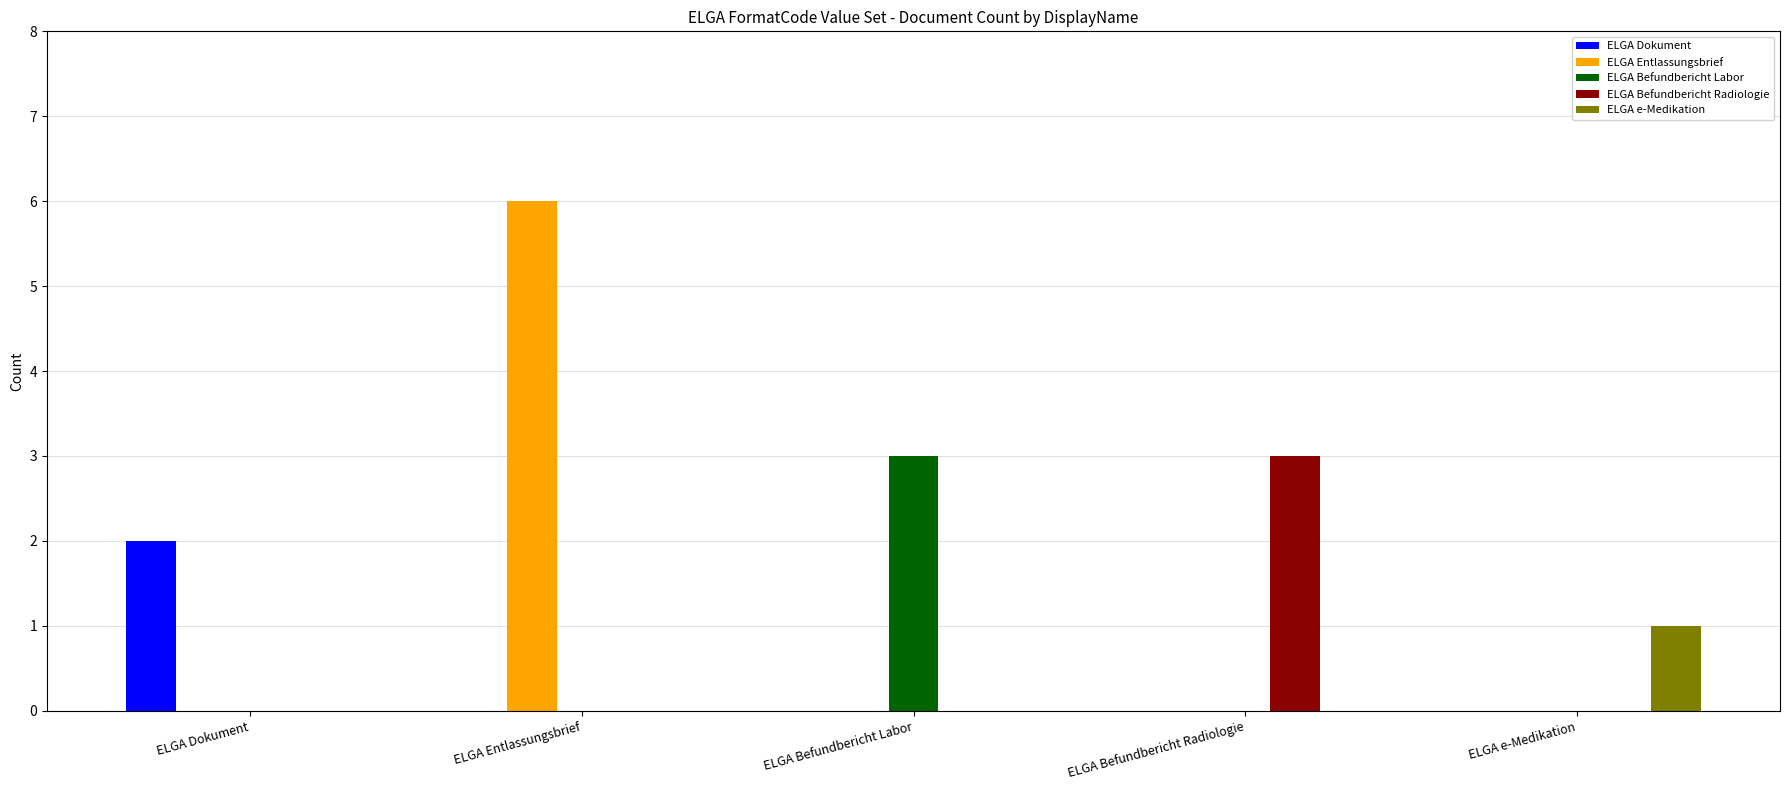

What is the sum of all ELGA Befundbericht Radiologie values?

3